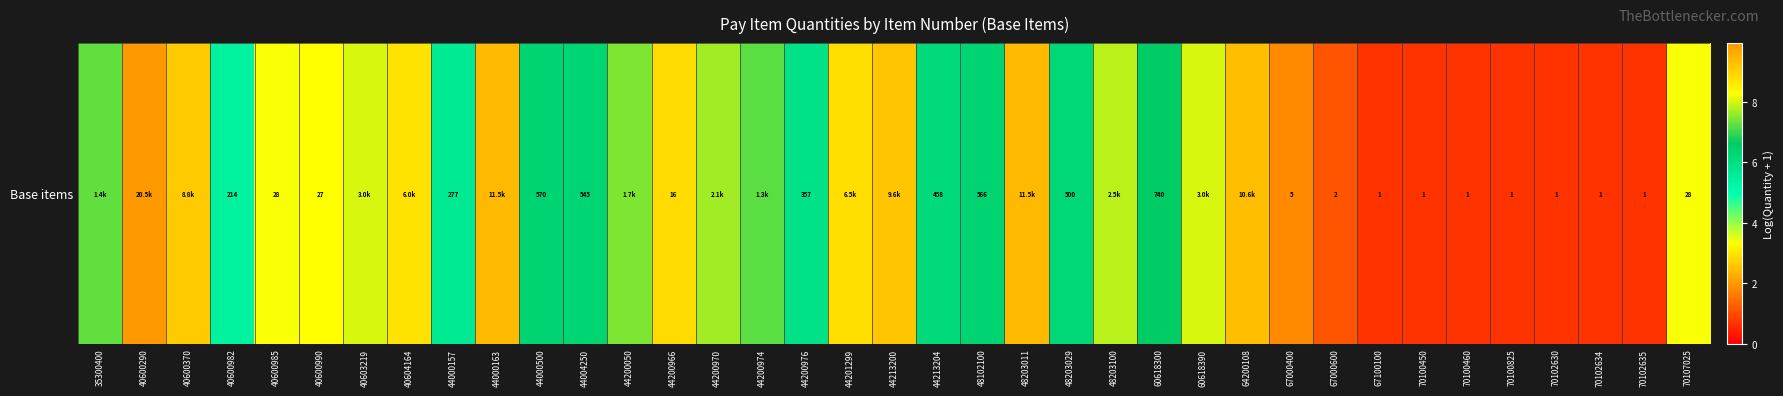

What is the difference between the maximum and second lowest values?

9.2